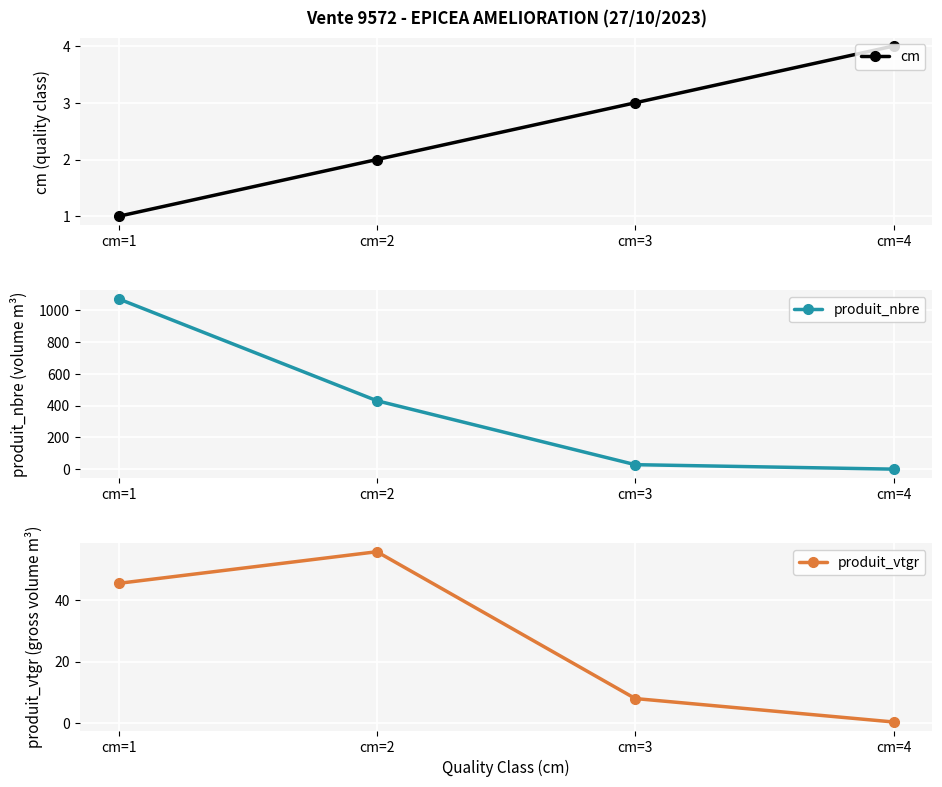

Count the number of categories in the chart.

4